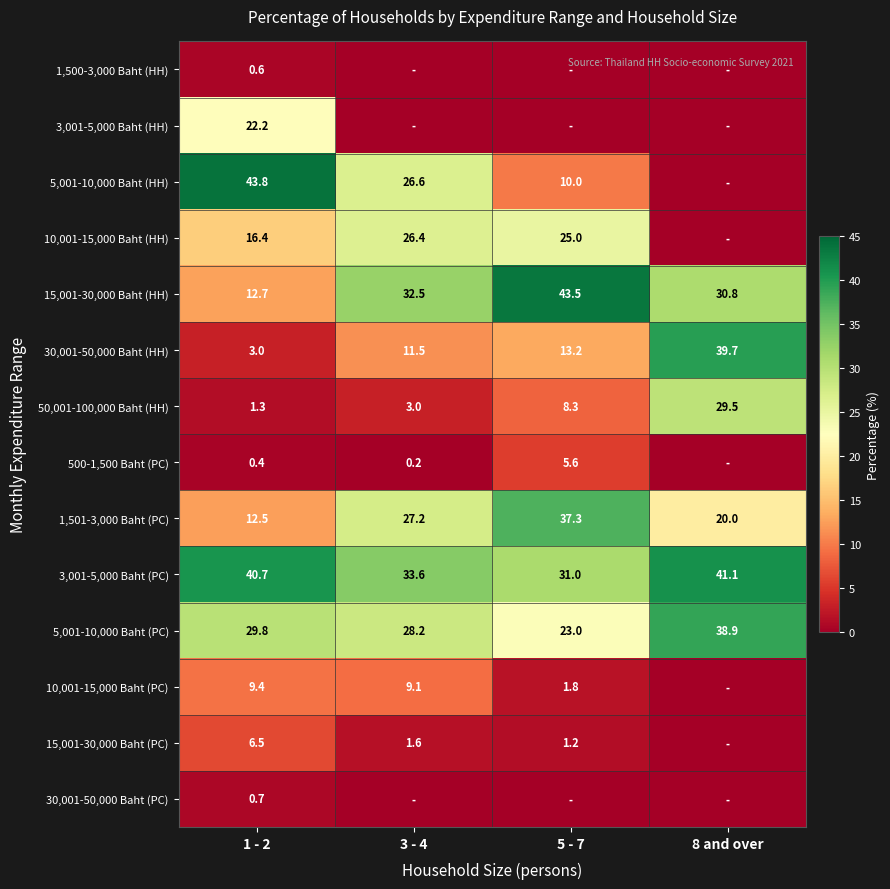

How many categories are shown in the chart?

4